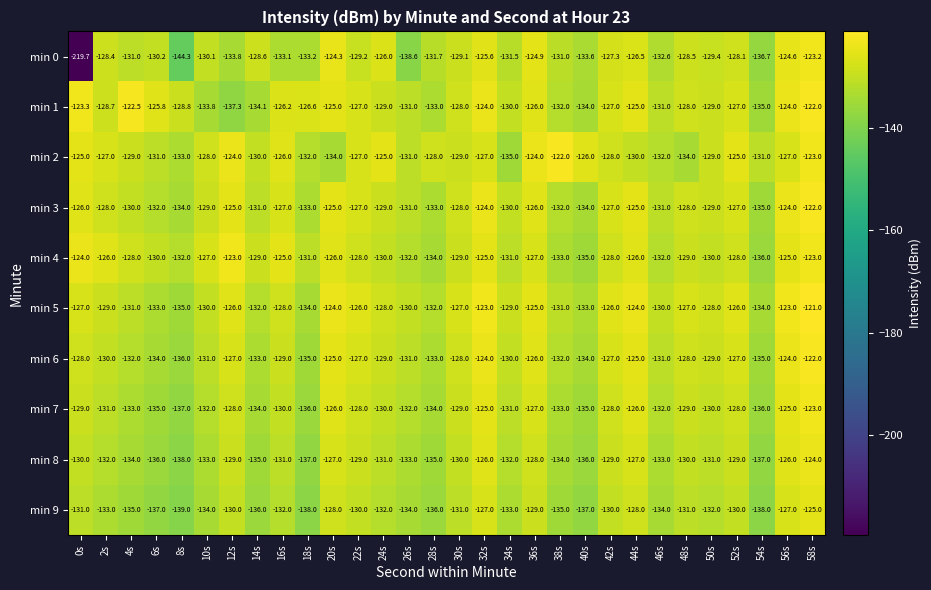

Which series has the largest range (max minus min)?

min 0